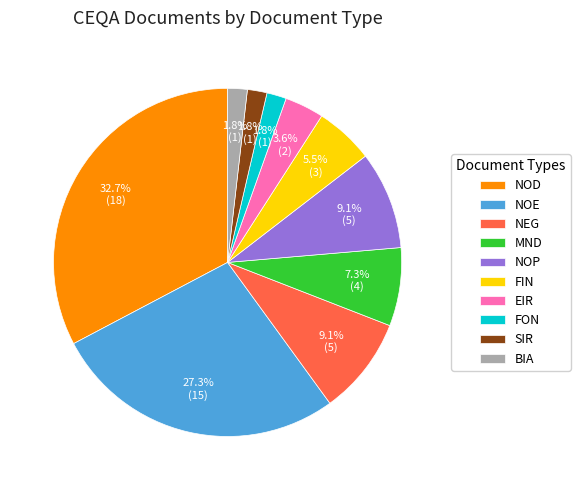

The MND slice represents 7% of the pie. True or false?

True